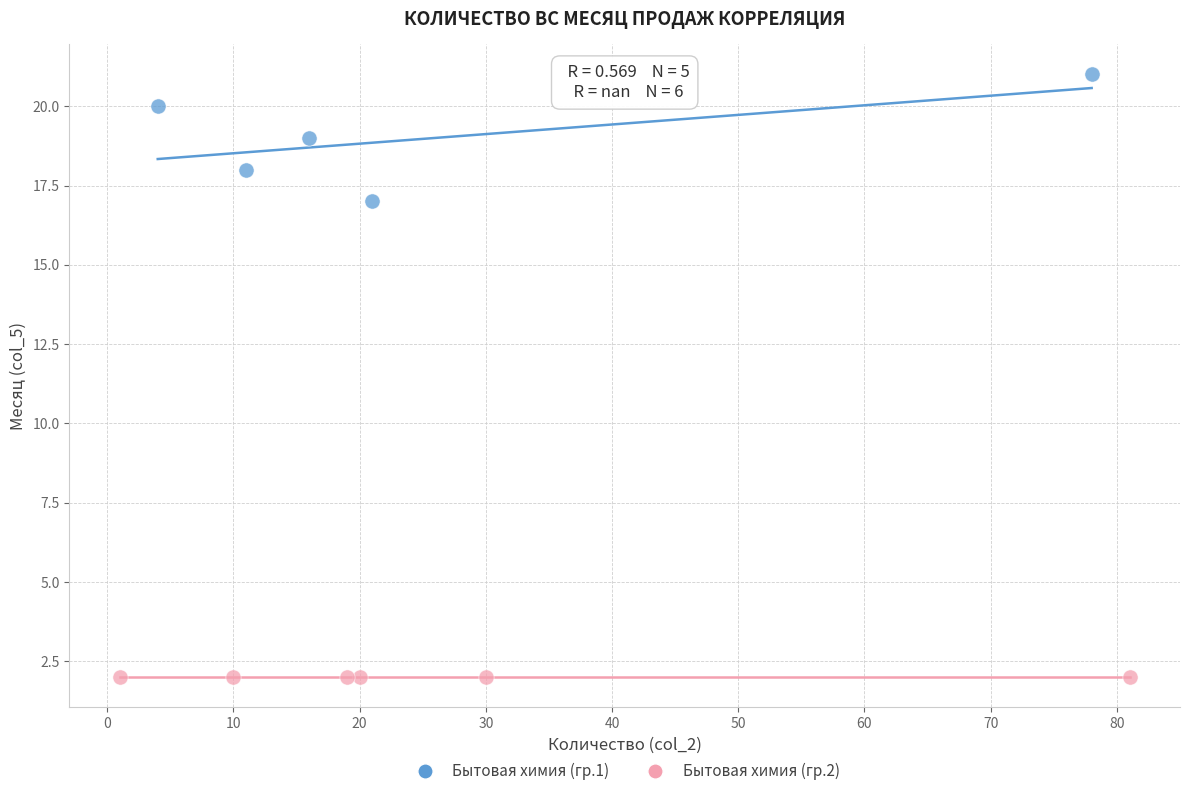

Which series reaches the maximum Y coordinate?

Бытовая химия (гр.1)